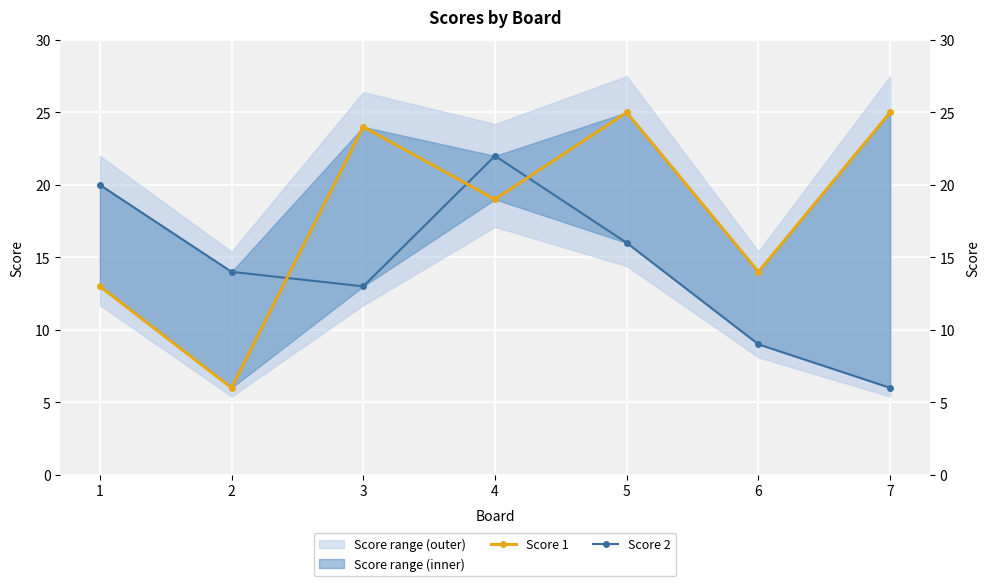

How many interior local valleys does the Score 2 series have?

1